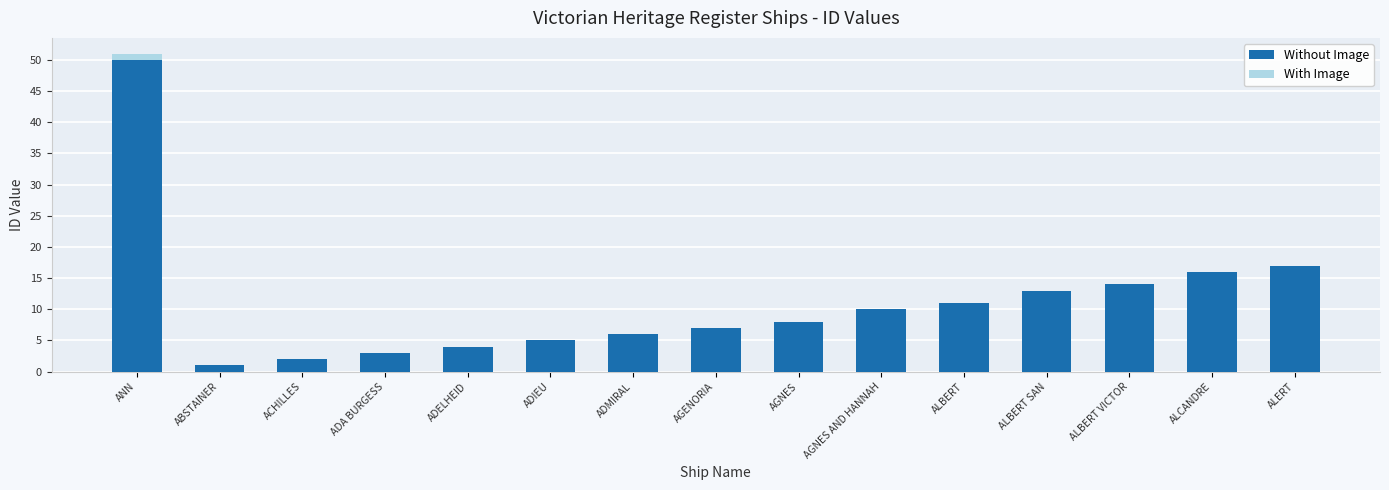

What is the total value across all series at AGENORIA?

7